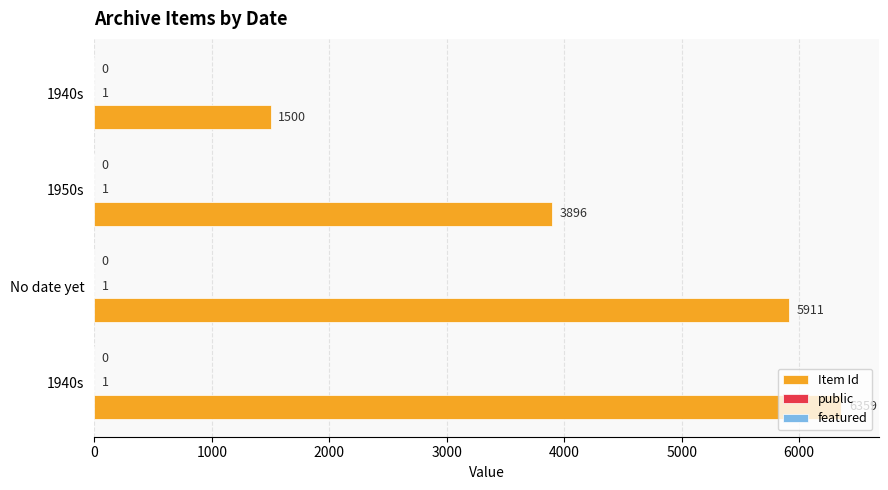

Count the number of data series in this chart.

2